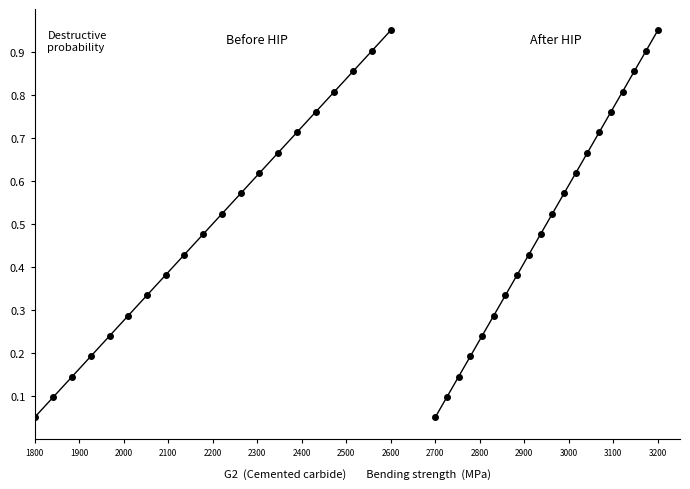

What is the value of the After HIP point at the 11th from the left?

0.5